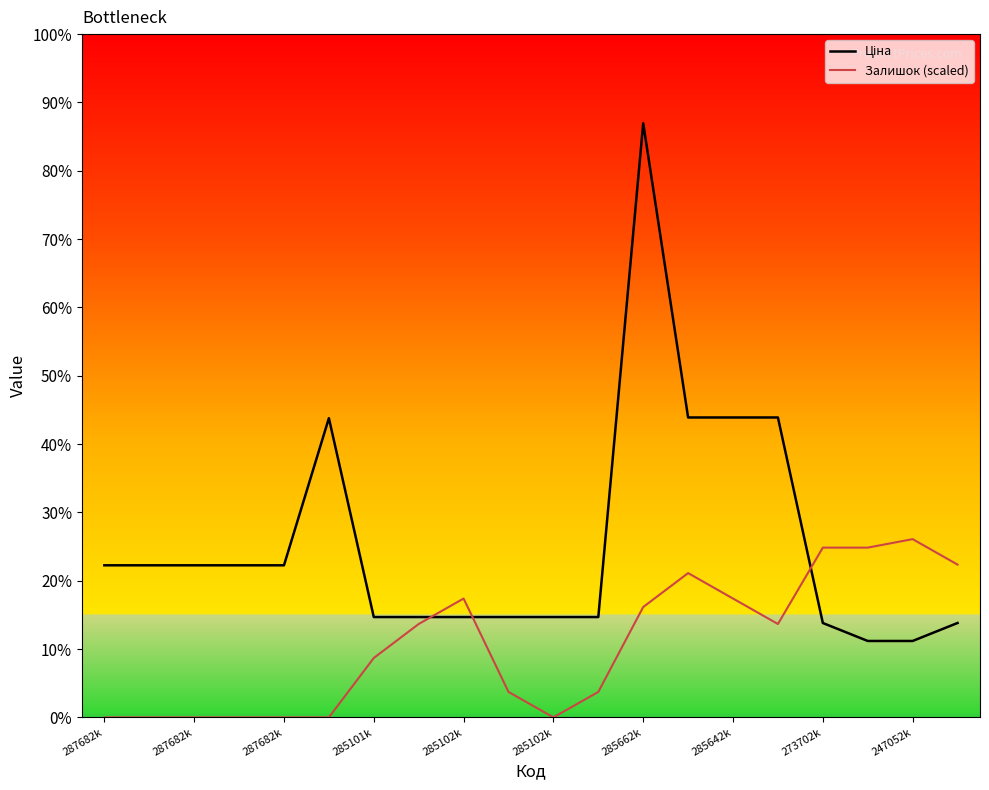

What is the difference between the second highest and second lowest values in the Ціна series?

21530.1